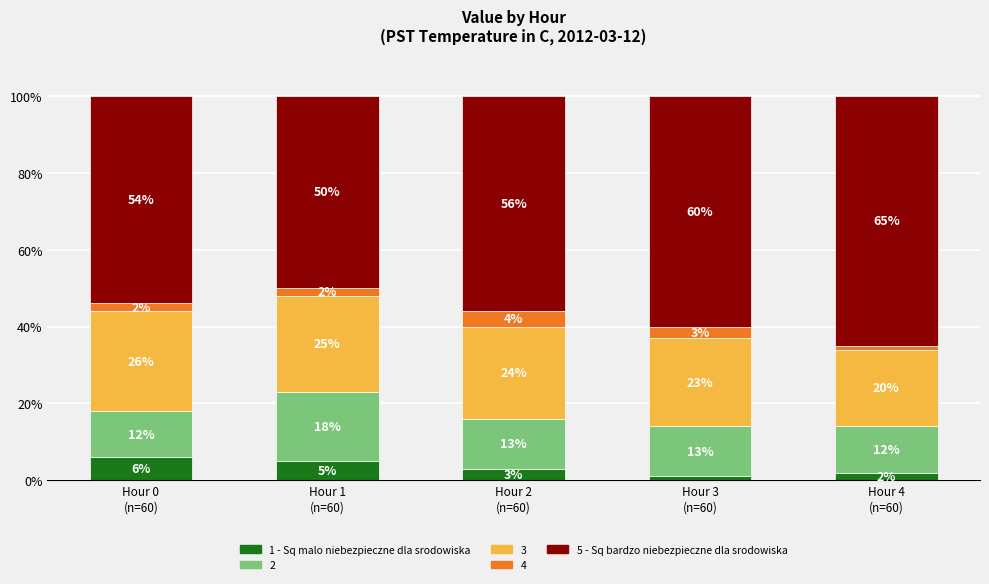

Count the number of data series in this chart.

5